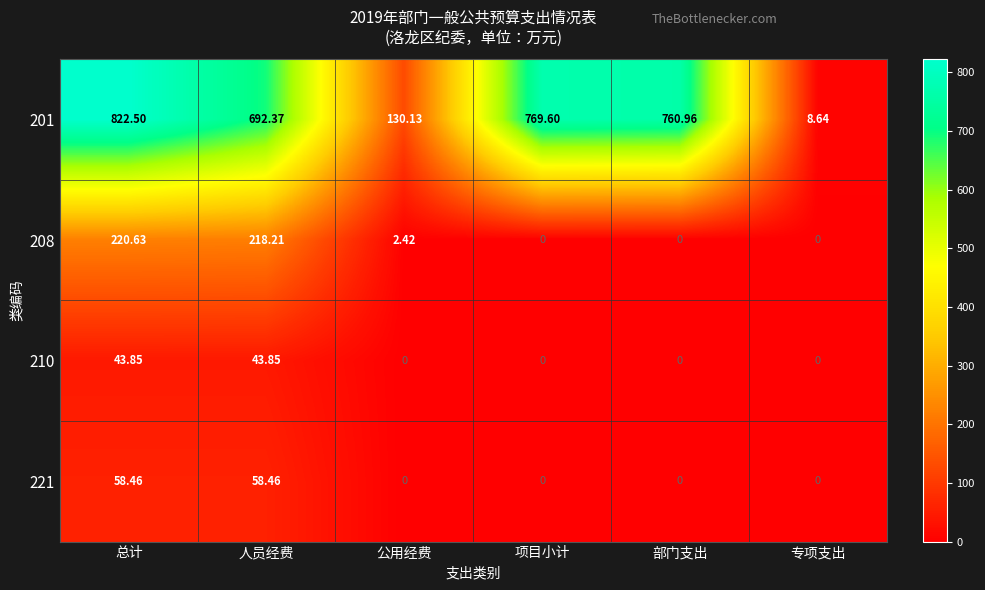

How many categories are shown in the chart?

6